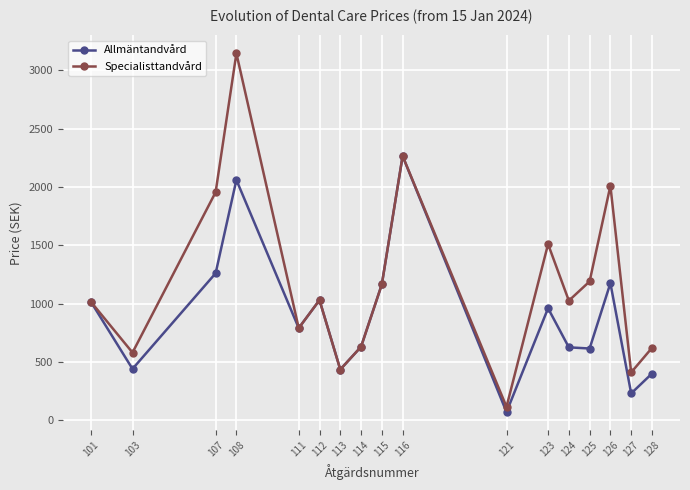

Rank the series by their maximum value, from lowest to highest.

Allmäntandvård, Specialisttandvård